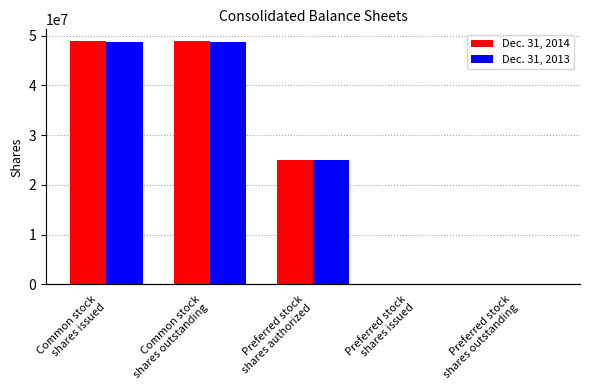

What is the difference between the maximum and minimum values in the Dec. 31, 2013 series?

48788887